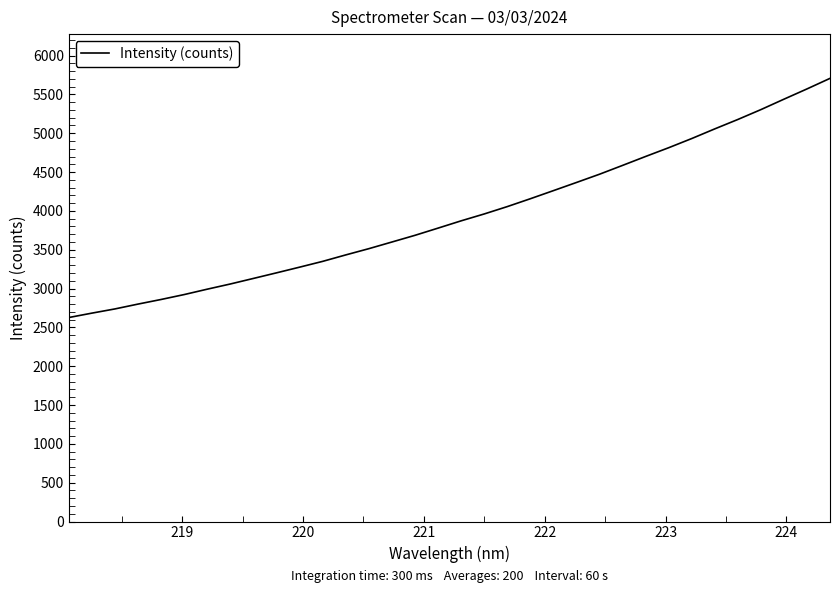

What is the difference between the maximum and minimum values?

3080.1